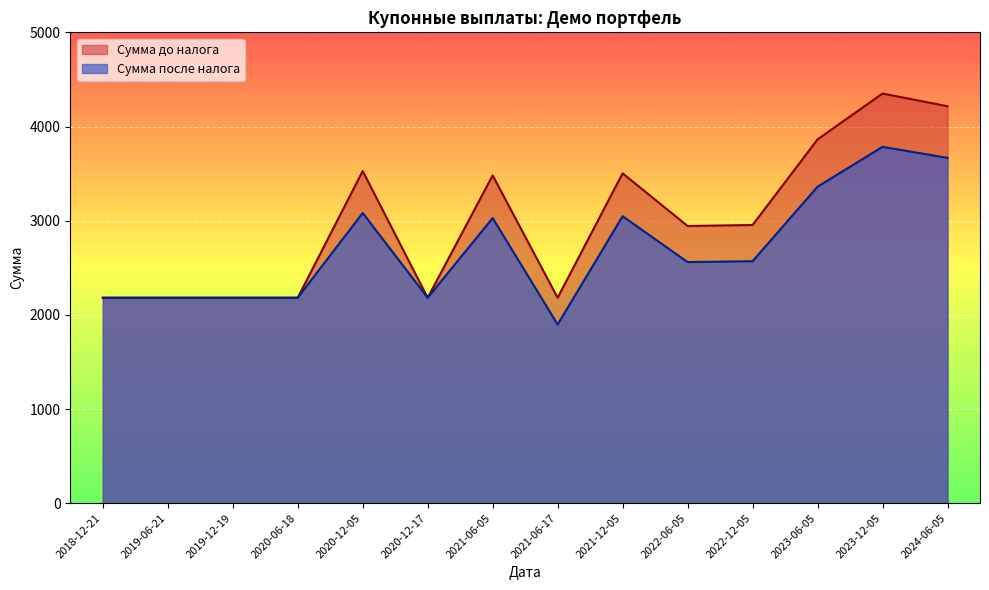

Which series has the widest spread of values?

Сумма до налога